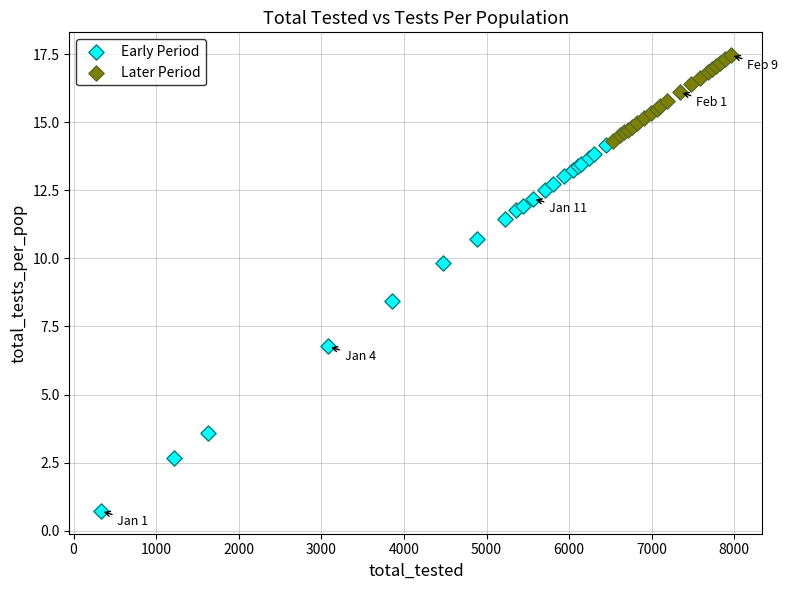

Which series reaches the maximum Y coordinate?

Later Period